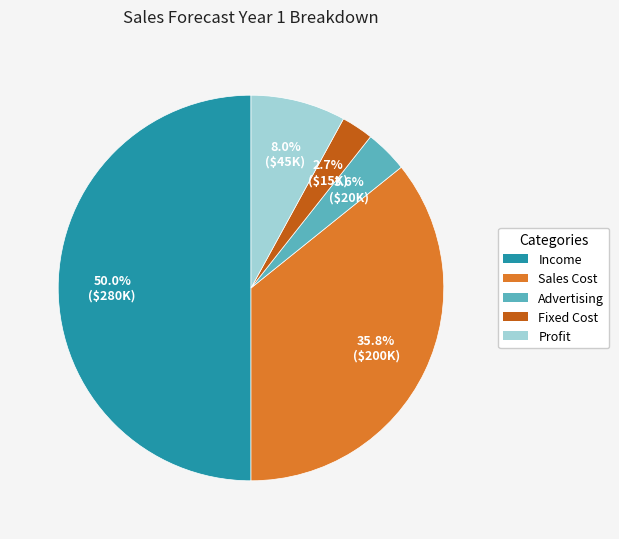

What percentage do Sales Cost and Fixed Cost together represent?

38.5%